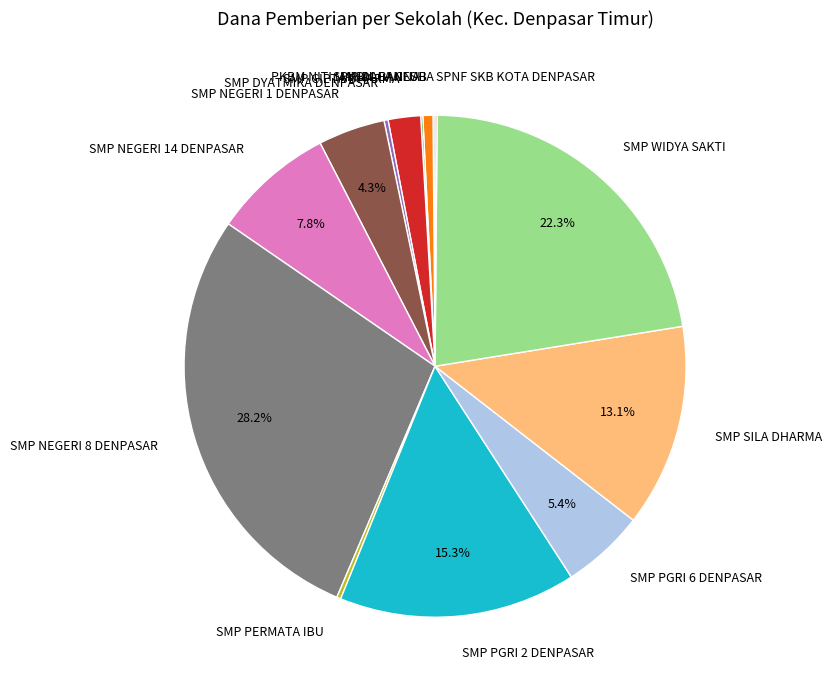

Approximately how many times larger is the value at PKBM NITI MANDALA CLUB compared to SMP CIPTA DHARMA?

0.3